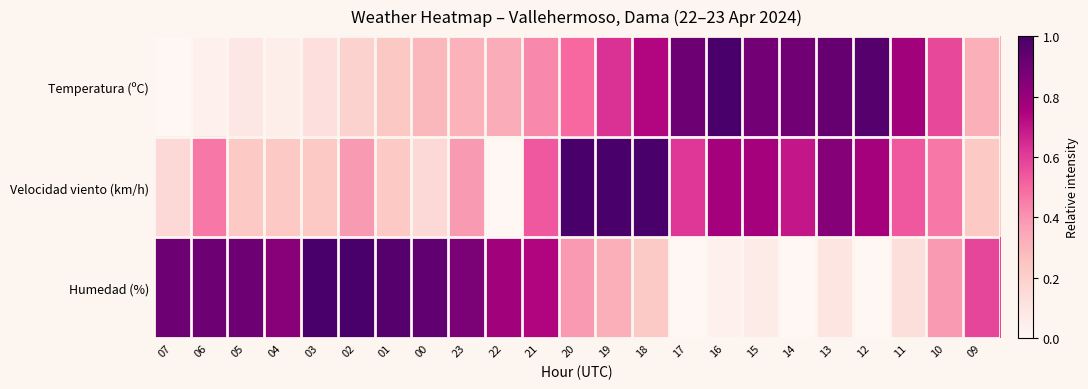

Between 19 and 09, which series saw the biggest shift?

Velocidad viento (km/h)